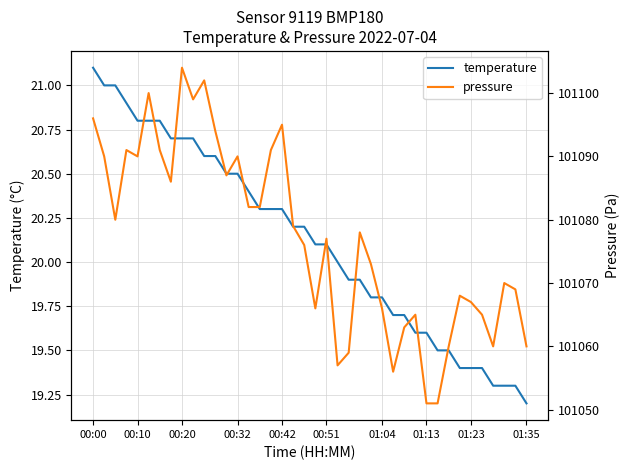

How many values in the pressure series are below 101078?

20